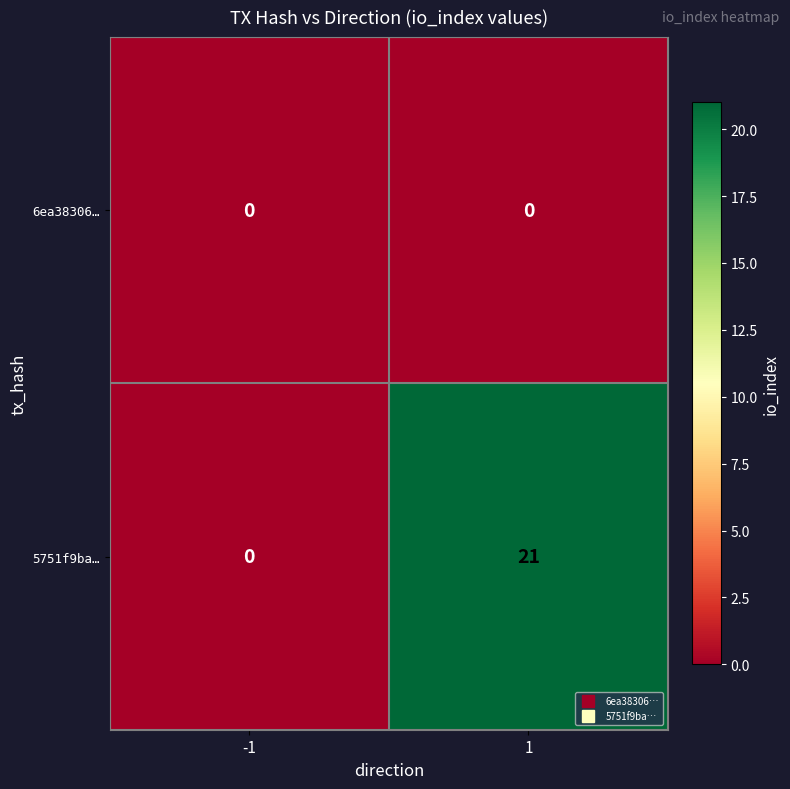

Reading left to right, list all the values displayed in this chart.

6ea38306…: 0	0
5751f9ba…: 0	21